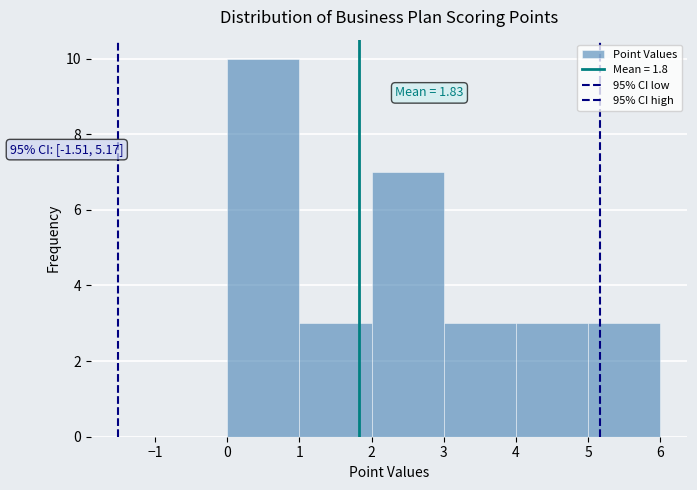

Over which range of the x-axis is the bar tallest?

0 to 1